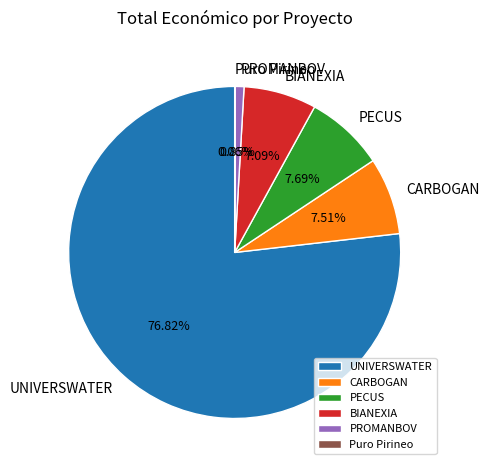

What percentage do UNIVERSWATER and PROMANBOV together represent?

77.7%